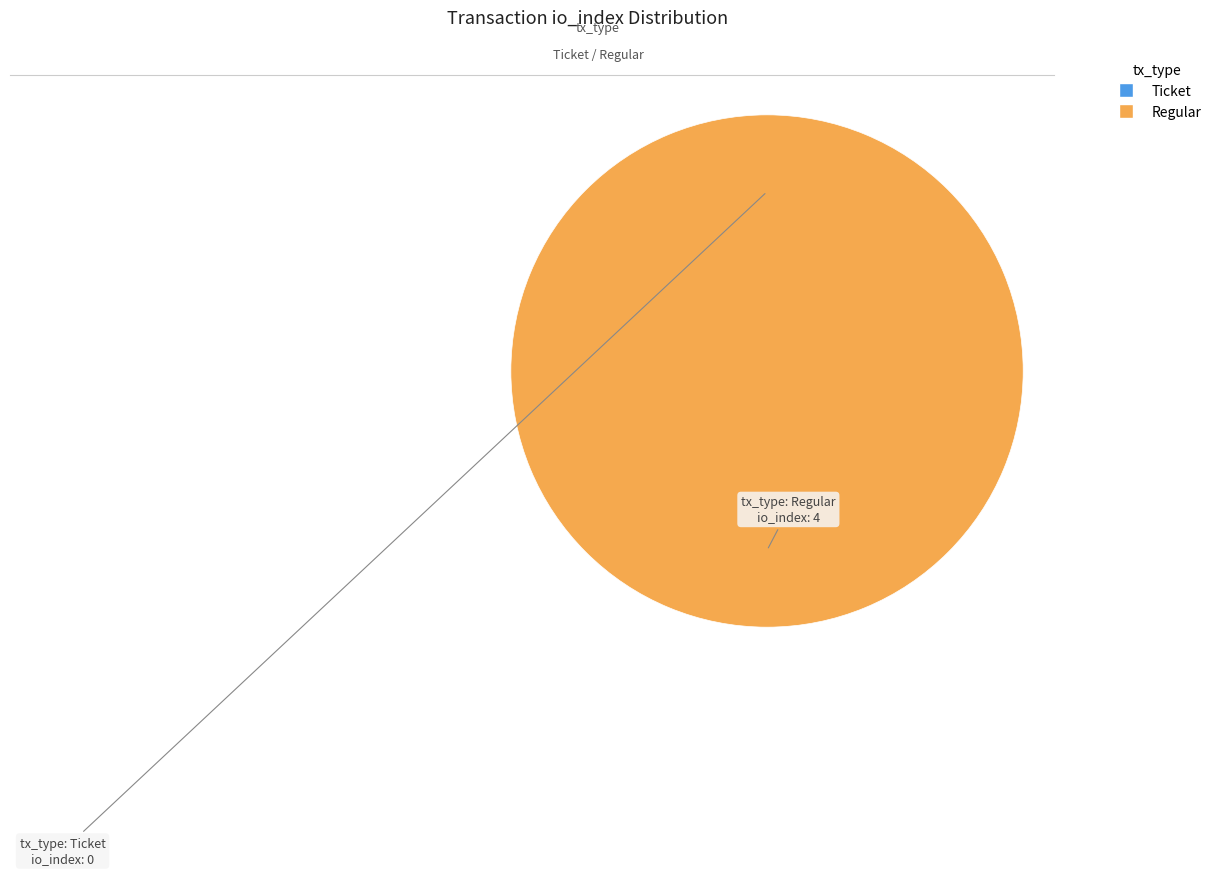

To the nearest percent, what is the average slice percentage?

50%